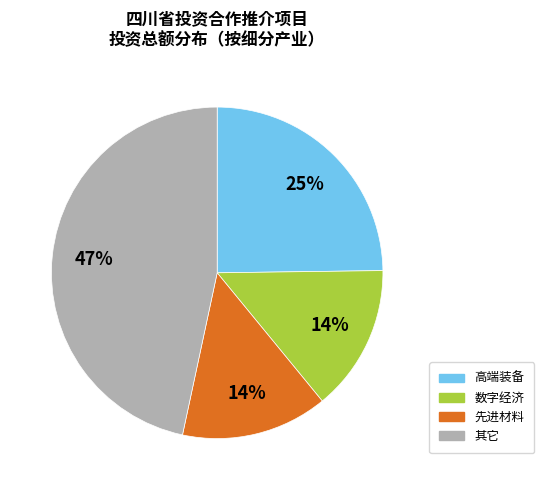

Is there any slice that represents more than half of the pie?

No